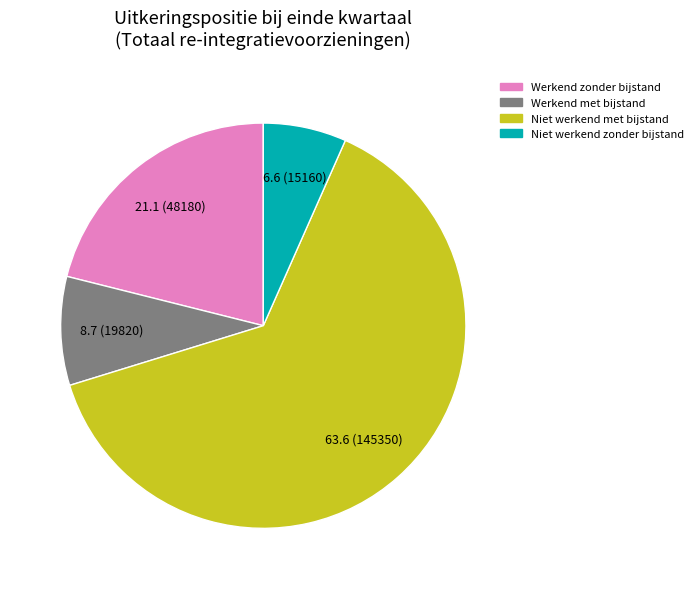

Between Werkend zonder bijstand and Werkend met bijstand, which is larger?

Werkend zonder bijstand